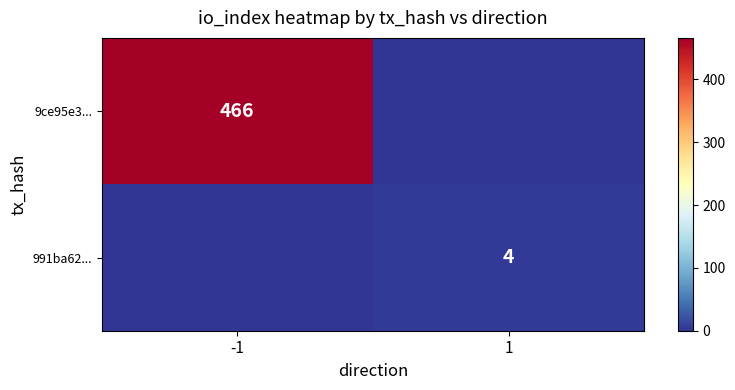

The value of 9ce95e3... at -1 is 208. True or false?

False